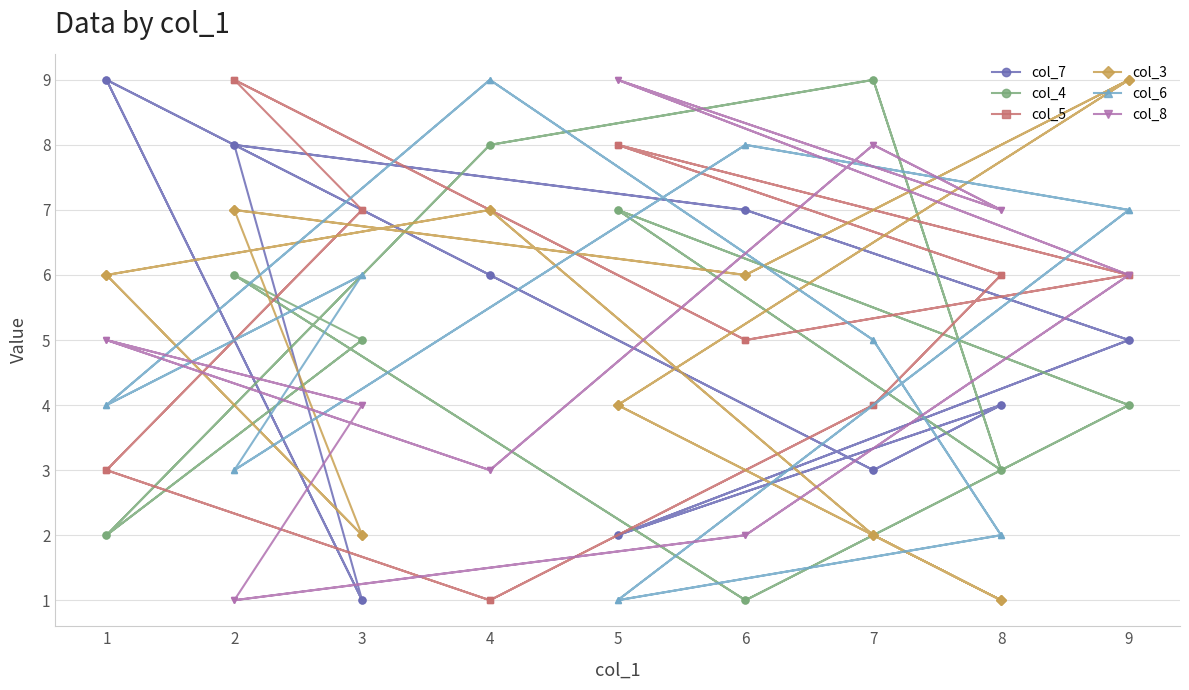

What are all the series names shown in the legend?

col_7, col_4, col_5, col_3, col_6, col_8